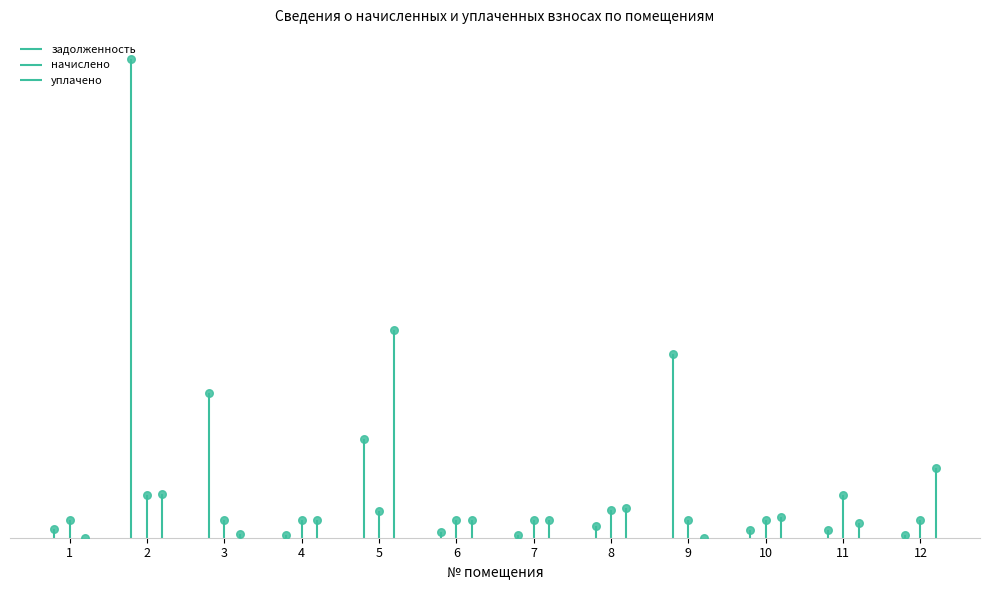

At which category is the sum across all series the highest?

2